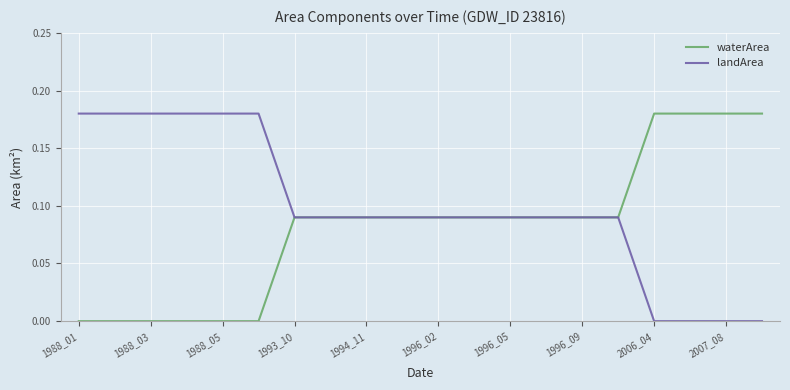

List the series in order of their overall mean, highest first.

landArea, waterArea